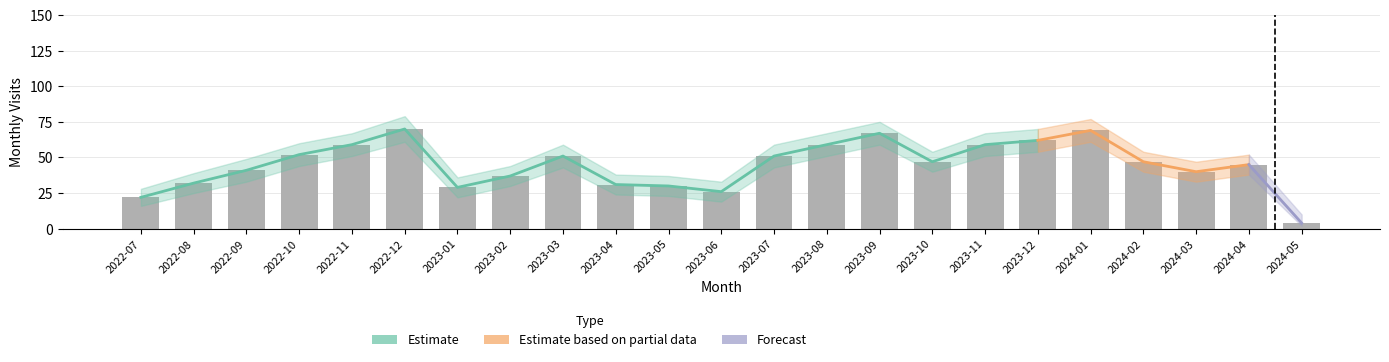

What is the value of the monthly_visit_lower bar at the 19th from the left?

61